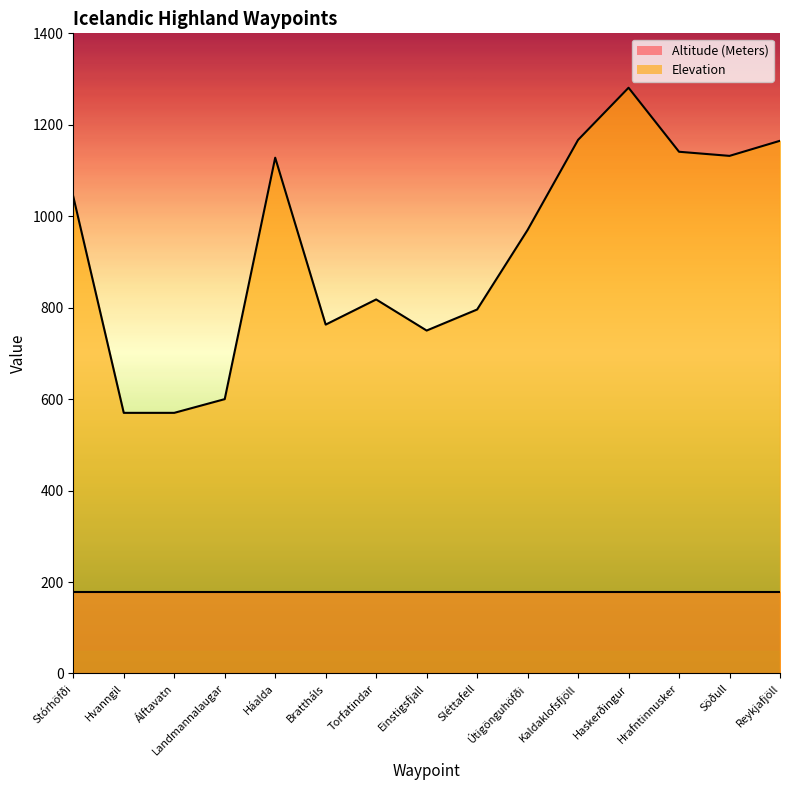

Where does the data first go above 970?

Stórhöfði